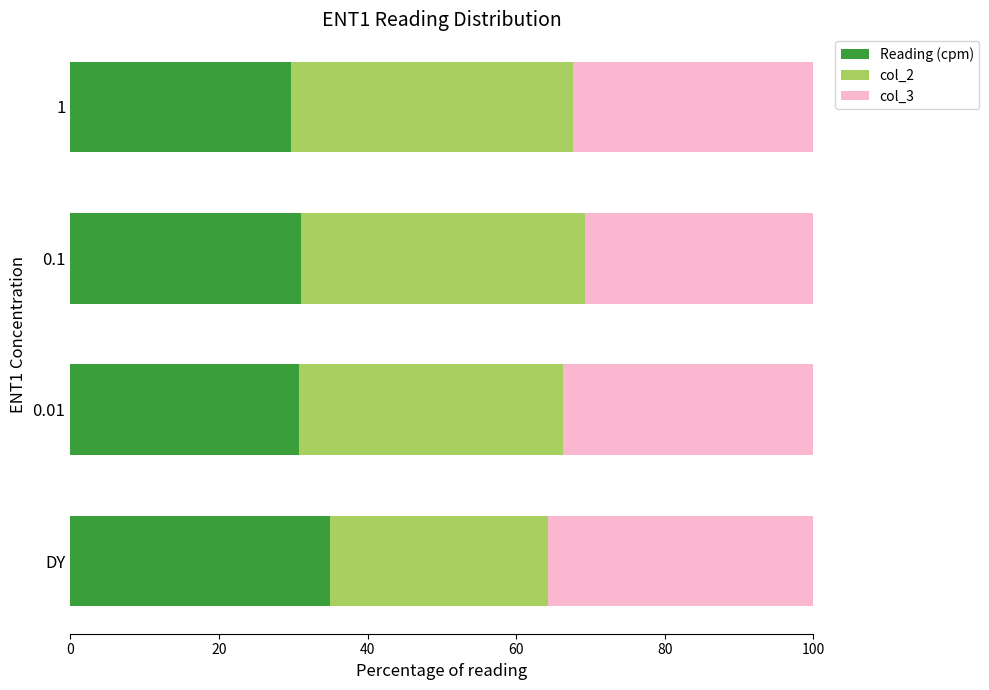

What is the total value across all series at DY?

100.0